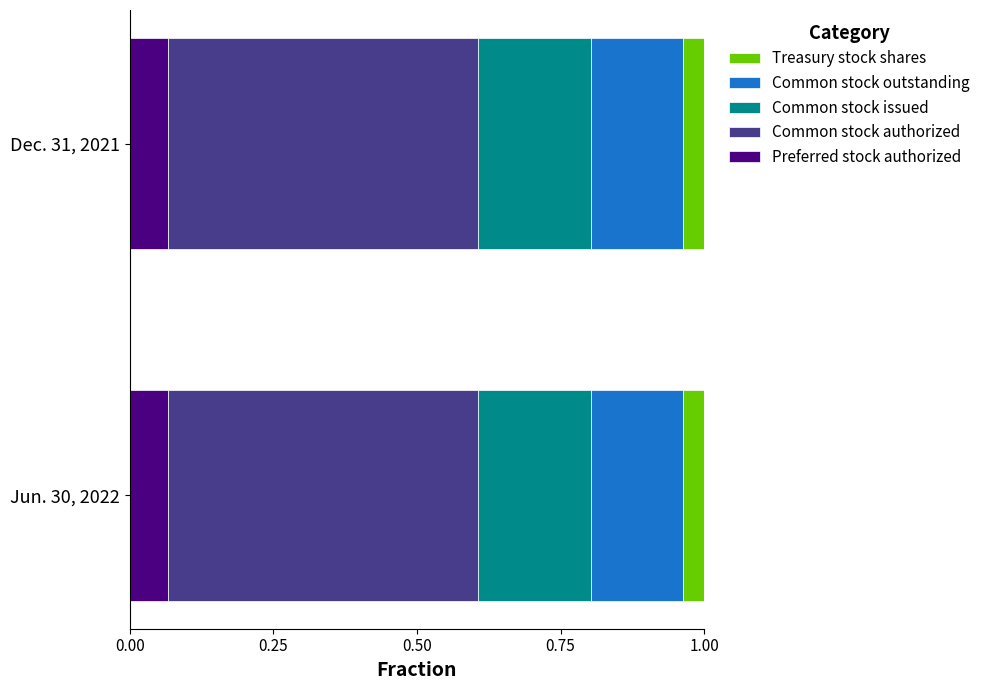

Count the number of data series in this chart.

5